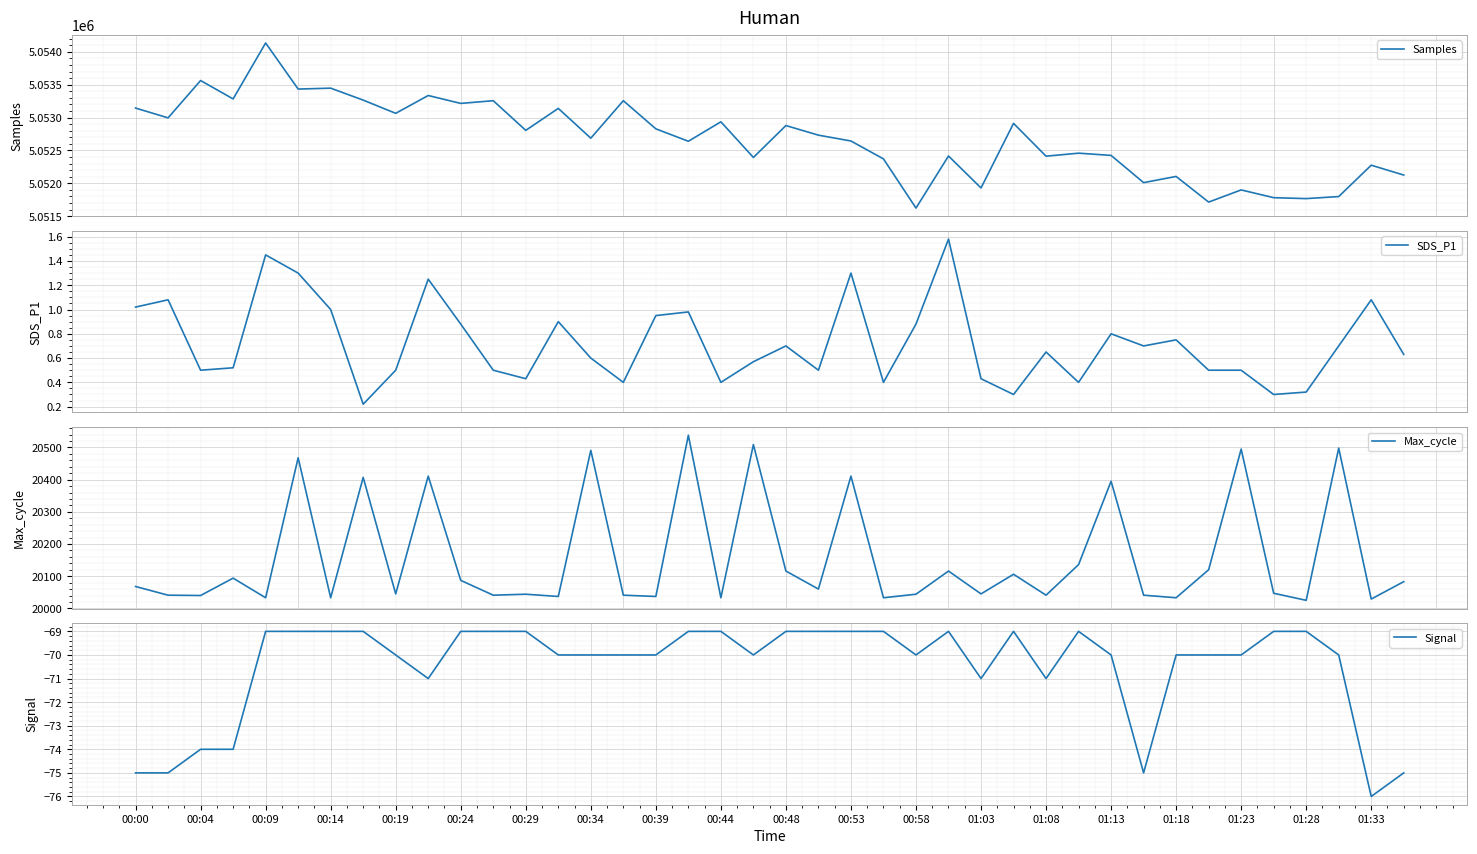

Is it true that Signal equals -95.3 at 00:19?

False